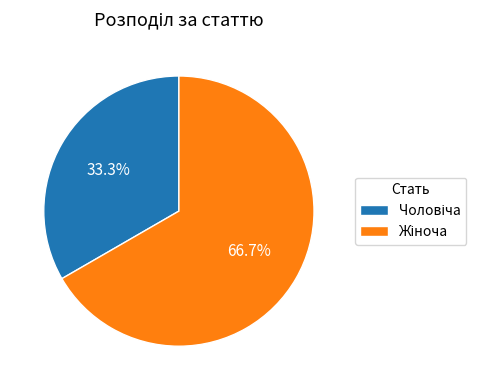

Is there a majority slice in this chart?

Yes